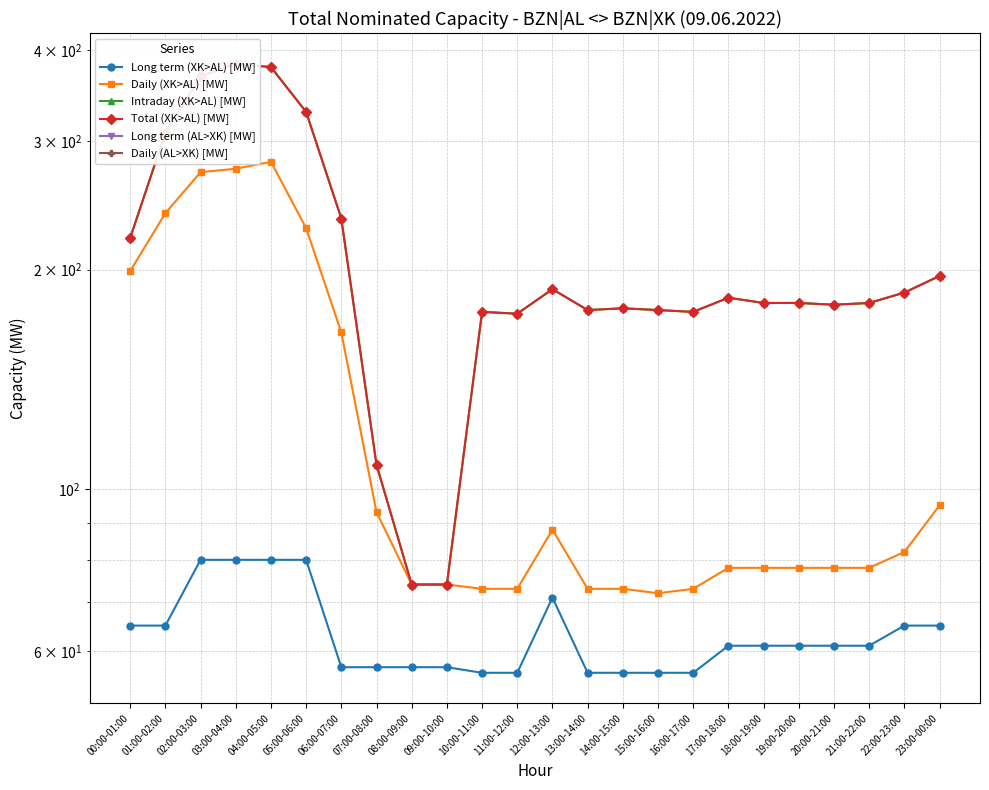

True or false: Total (XK>AL) [MW] and Long term (AL>XK) [MW] intersect in this chart.

False